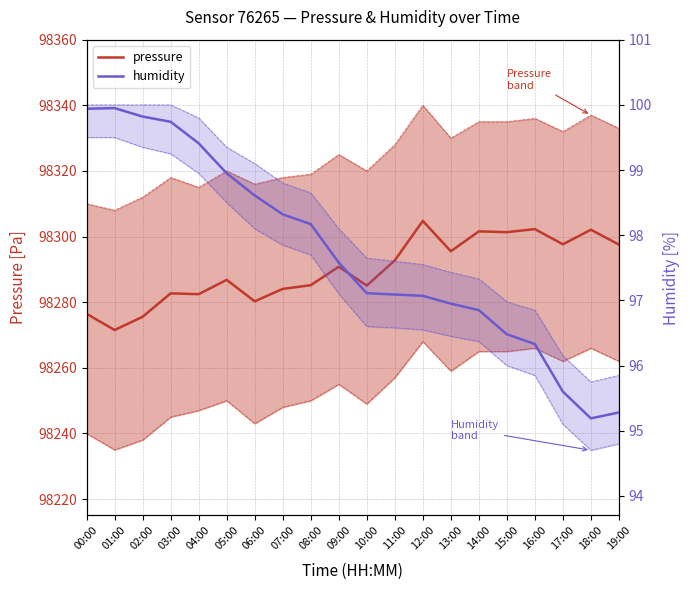

List the series in order of their peak value, highest first.

pressure, humidity